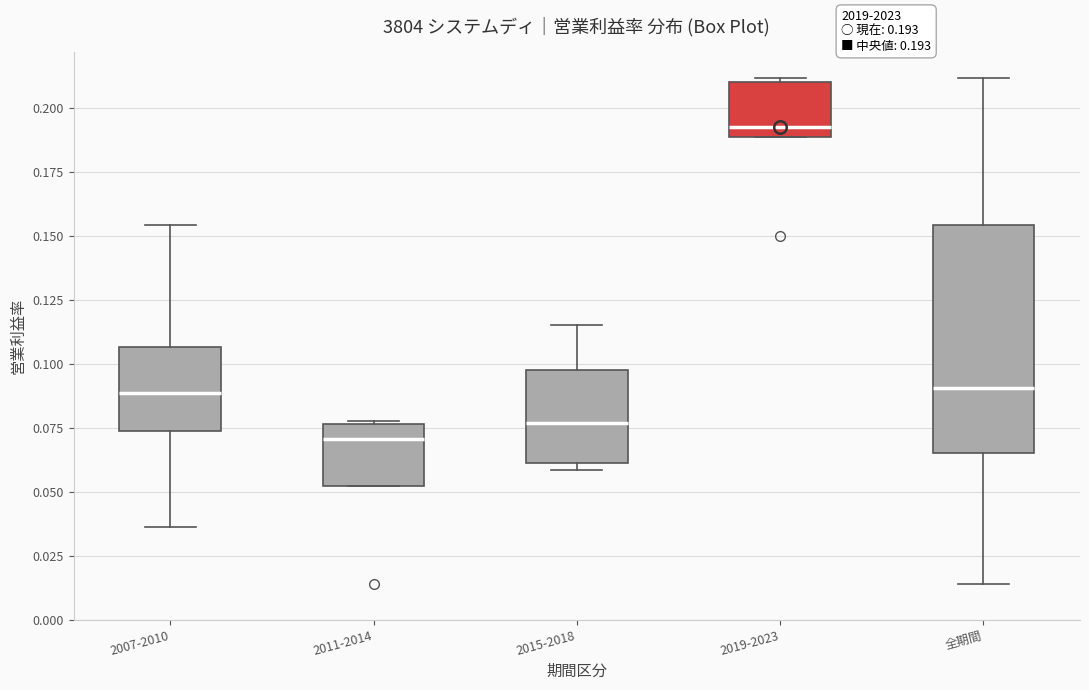

Which box's median line is the lowest?

2011-2014